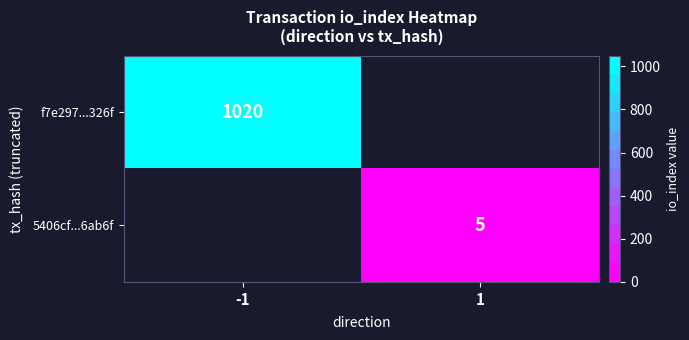

Which label corresponds to the smallest value in the chart?

1